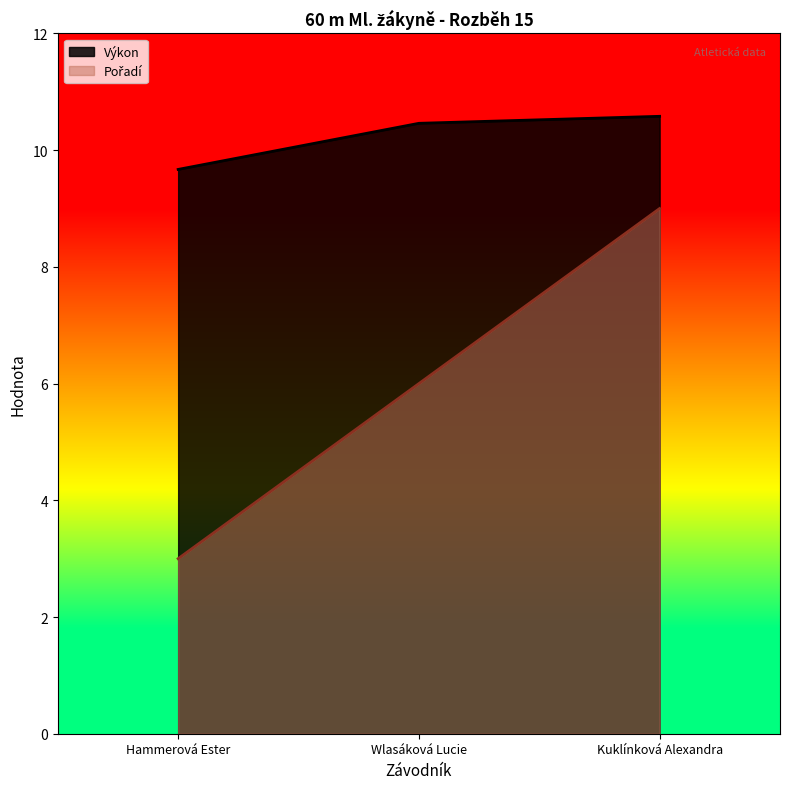

How many data points in Výkon are above 10?

2